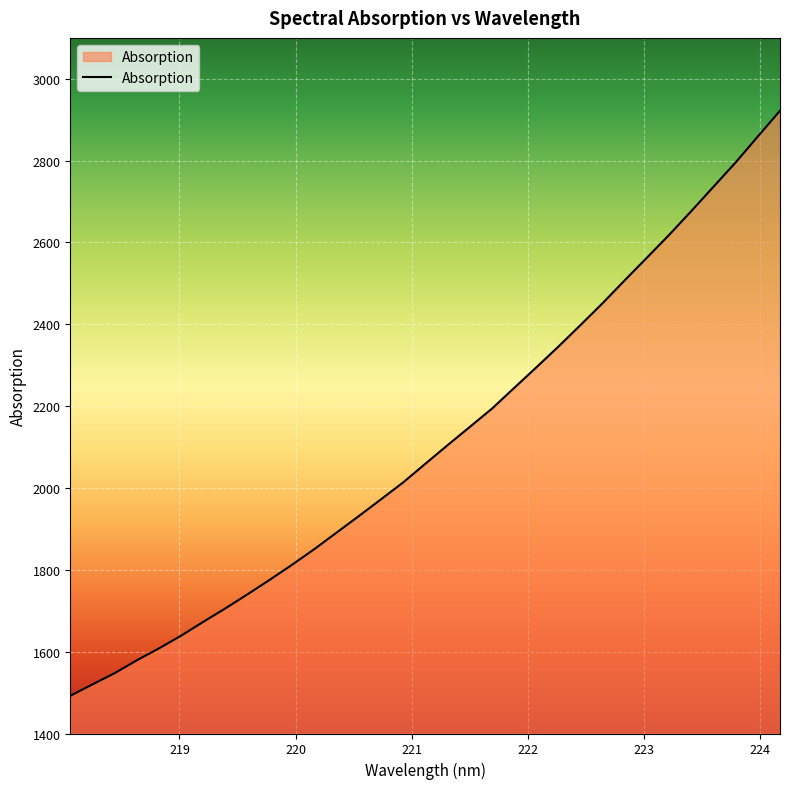

Reading left to right, extract all data points from this chart.

1492.1	1520.0	1547.5	1579.0	1608.2	1639.3	1673.2	1706.3	1740.7	1776.2	1812.8	1850.8	1891.1	1931.4	1972.3	2013.7	2059.3	2104.6	2149.1	2193.8	2244.3	2294.6	2345.6	2398.4	2452.0	2508.0	2563.3	2618.8	2677.0	2736.3	2795.8	2859.1	2922.0